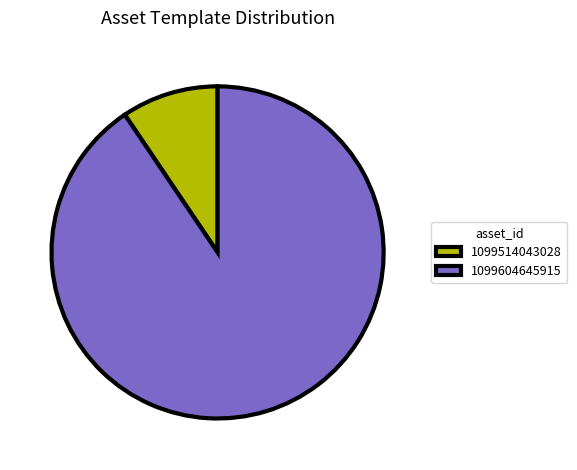

Does 1099514043028 represent more than half of the total?

No